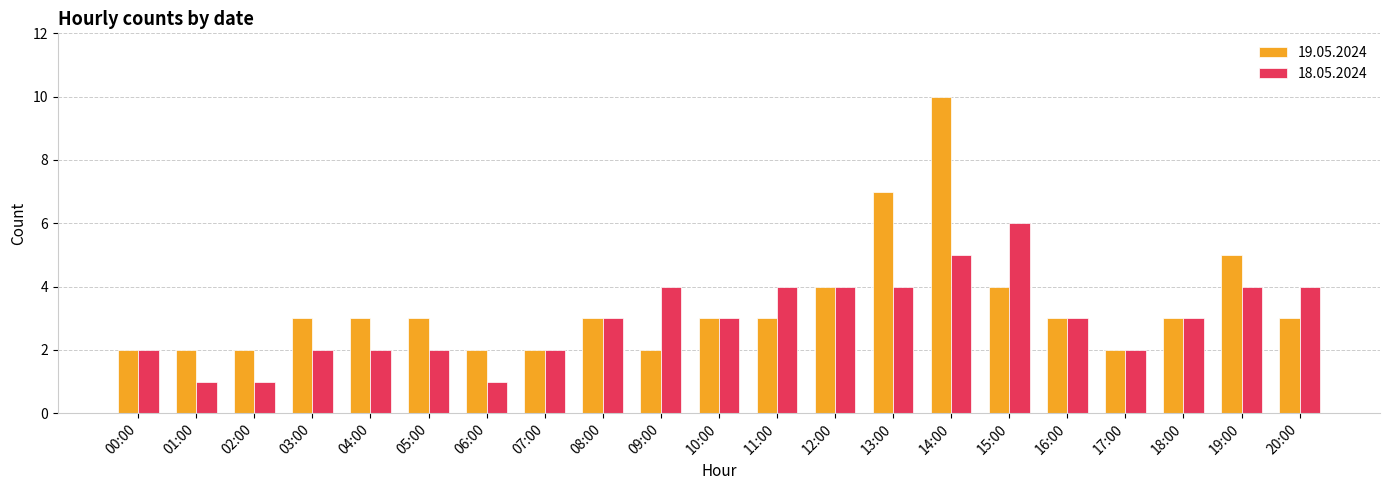

Which category has the highest value across all series?

14:00